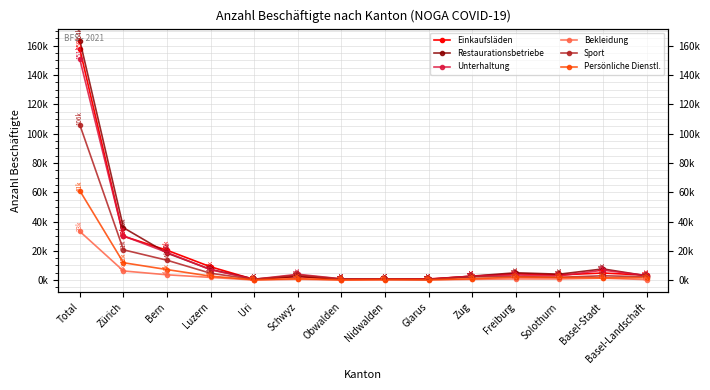

Where does the Persönliche Dienstl. series first go above 1677?

Total